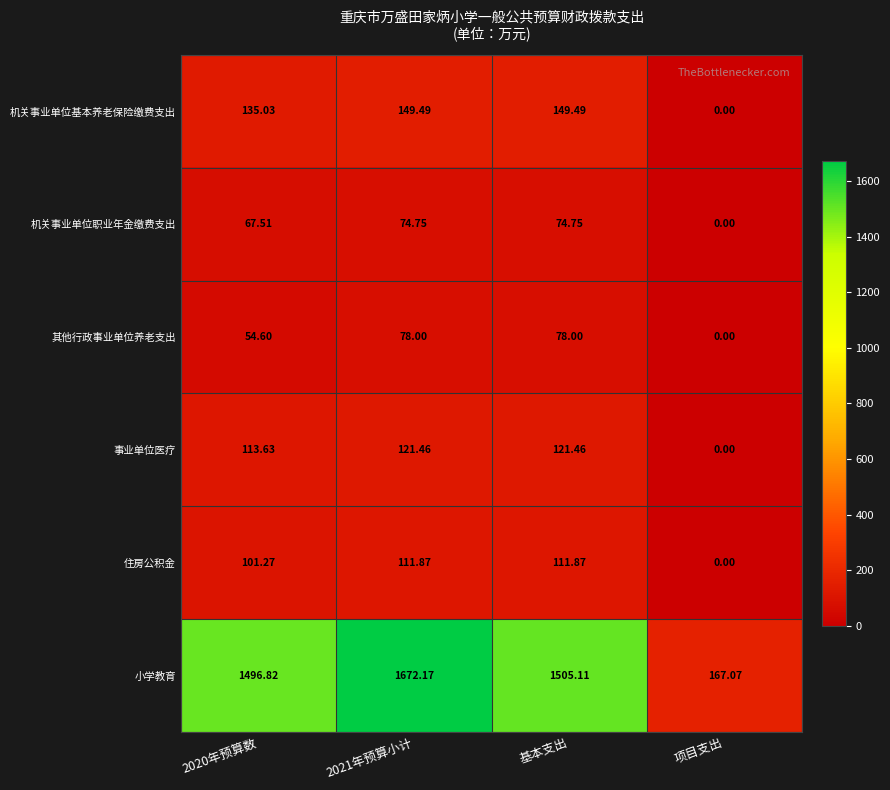

List the series in order of their peak value, highest first.

小学教育, 机关事业单位基本养老保险缴费支出, 事业单位医疗, 住房公积金, 其他行政事业单位养老支出, 机关事业单位职业年金缴费支出